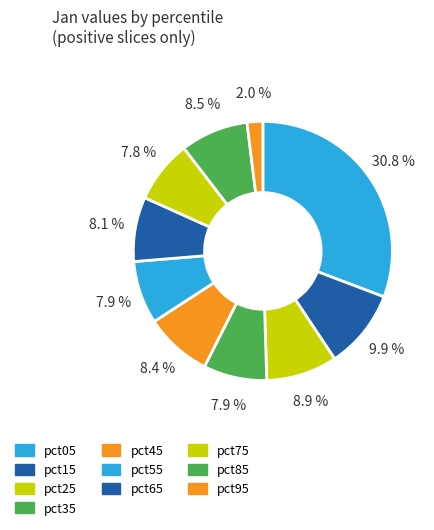

Which category has the biggest portion of the pie?

pct05